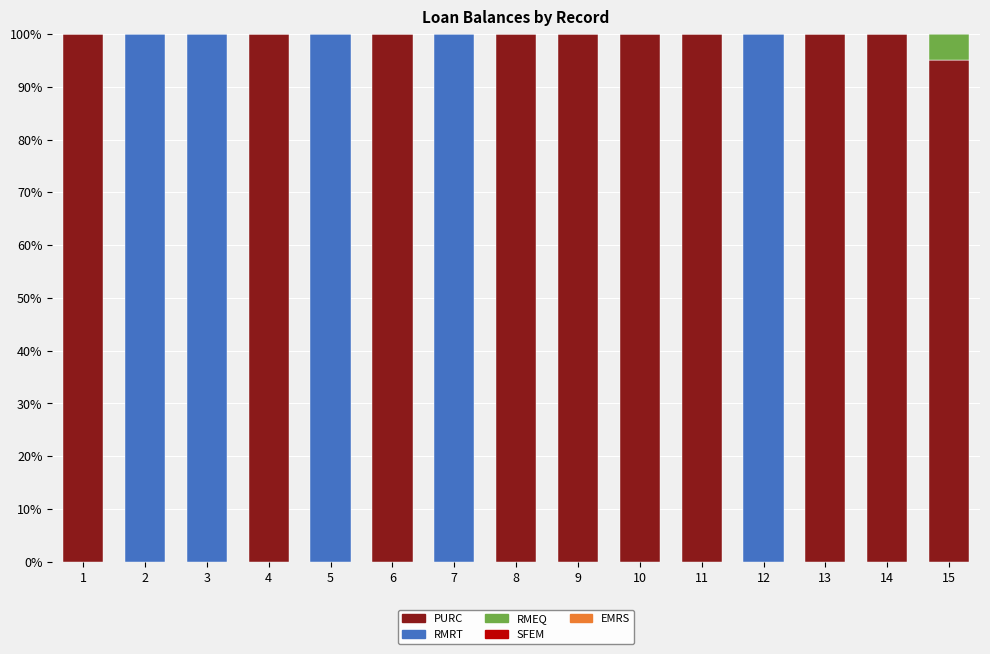

What is the maximum value for PURC?

100.0